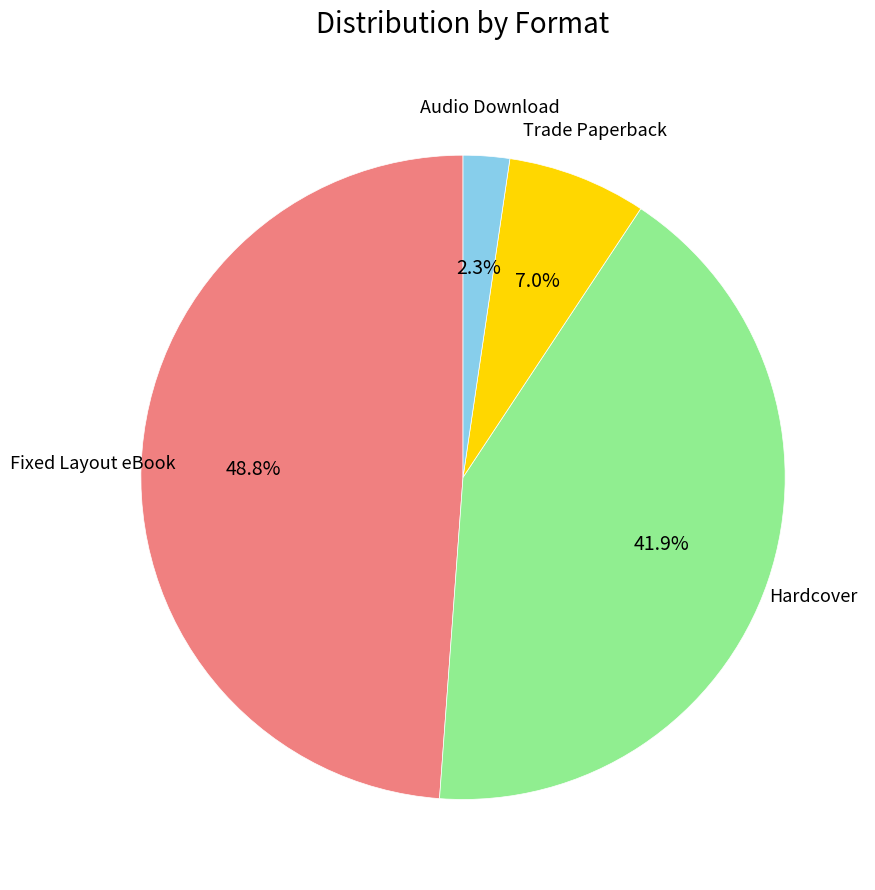

Is there any slice that represents more than half of the pie?

No